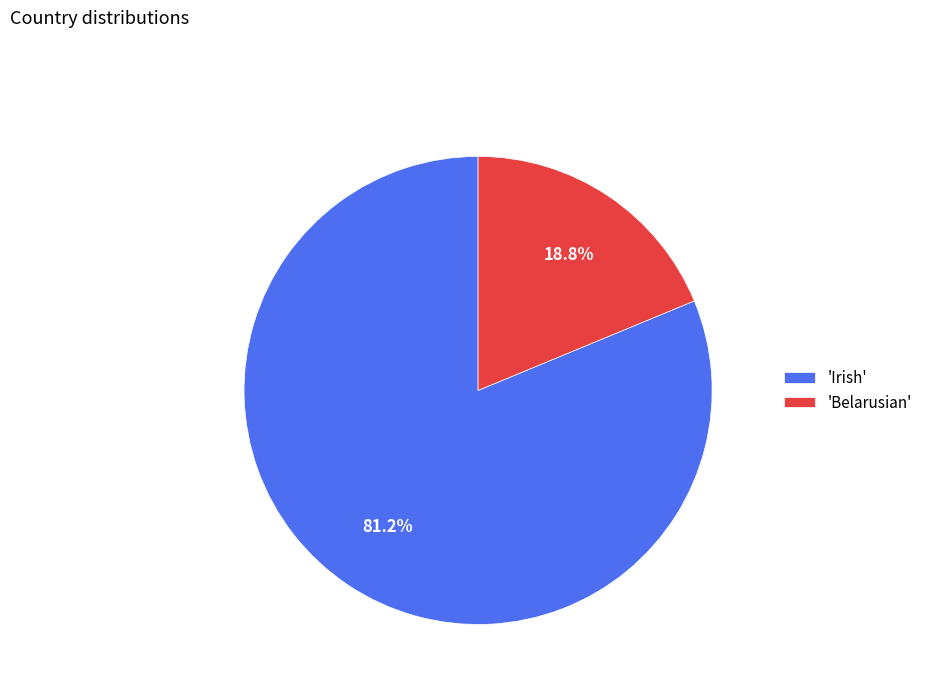

Rank the categories by value from highest to lowest.

'Irish', 'Belarusian'